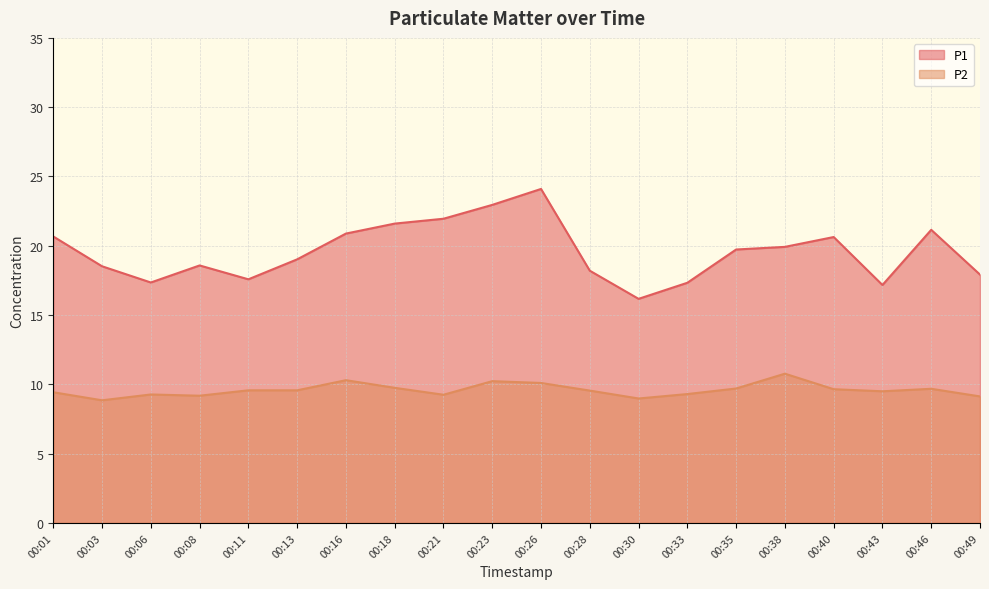

How many interior local valleys does the P2 series have?

5